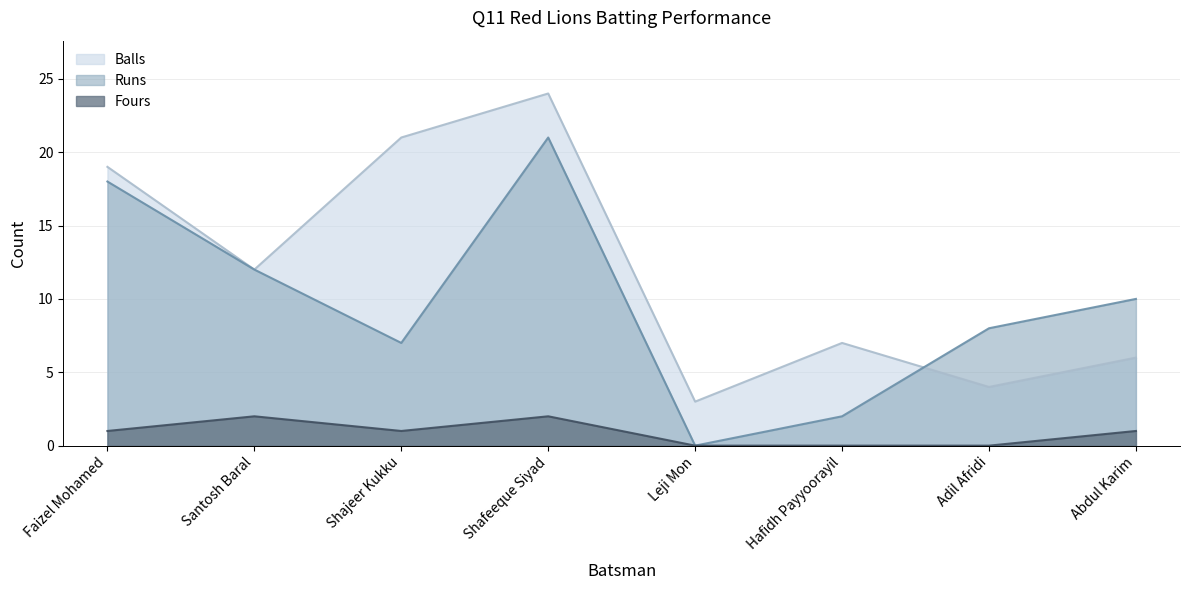

How many distinct data groups are displayed?

3